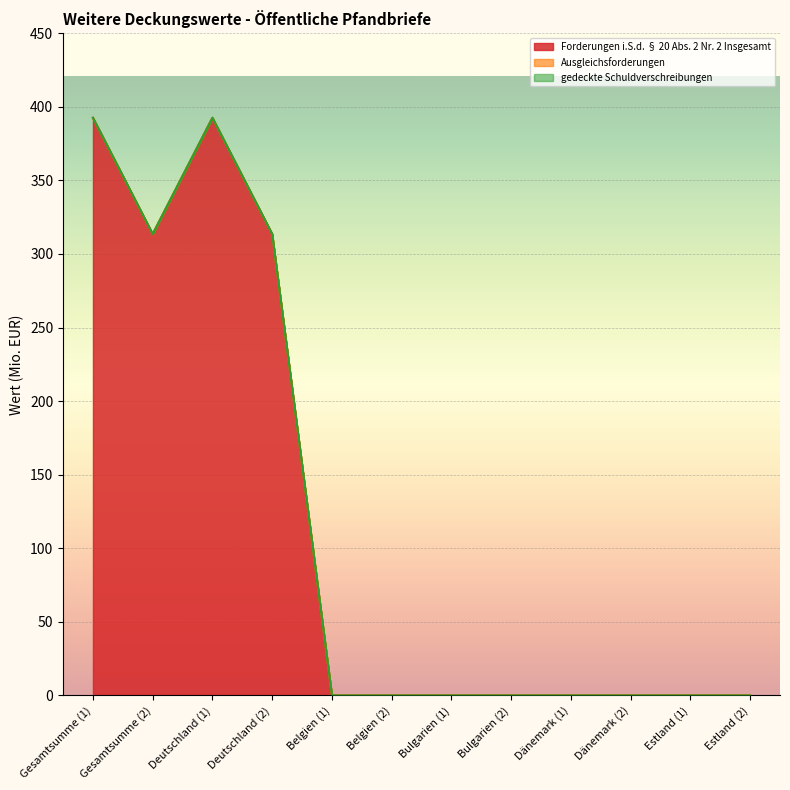

How many lines are shown in the chart?

3